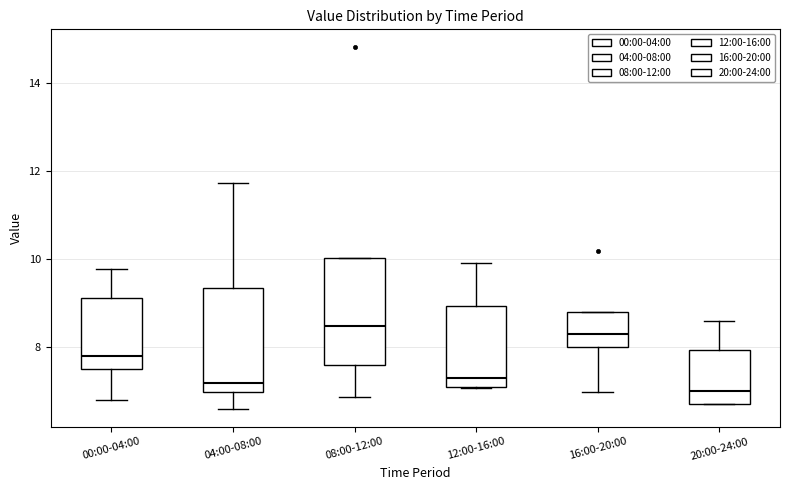

Reading left to right, read every box against the y-axis: the position of its median line, the range the box covers, and the ends of its whiskers. The values are not printed on the chart, so give them approximately, as read against the axis.

00:00-04:00: median 7.8, box 7.6 to 9.2, whiskers 6.8 to 9.8
04:00-08:00: median 7.2, box 7.0 to 9.4, whiskers 6.6 to 11.8
08:00-12:00: median 8.4, box 7.6 to 10.0, whiskers 6.8 to 10.0
12:00-16:00: median 7.4, box 7.2 to 9.0, whiskers 7.0 to 10.0
16:00-20:00: median 8.4, box 8.0 to 8.8, whiskers 7.0 to 8.8
20:00-24:00: median 7.0, box 6.8 to 8.0, whiskers 6.8 to 8.6